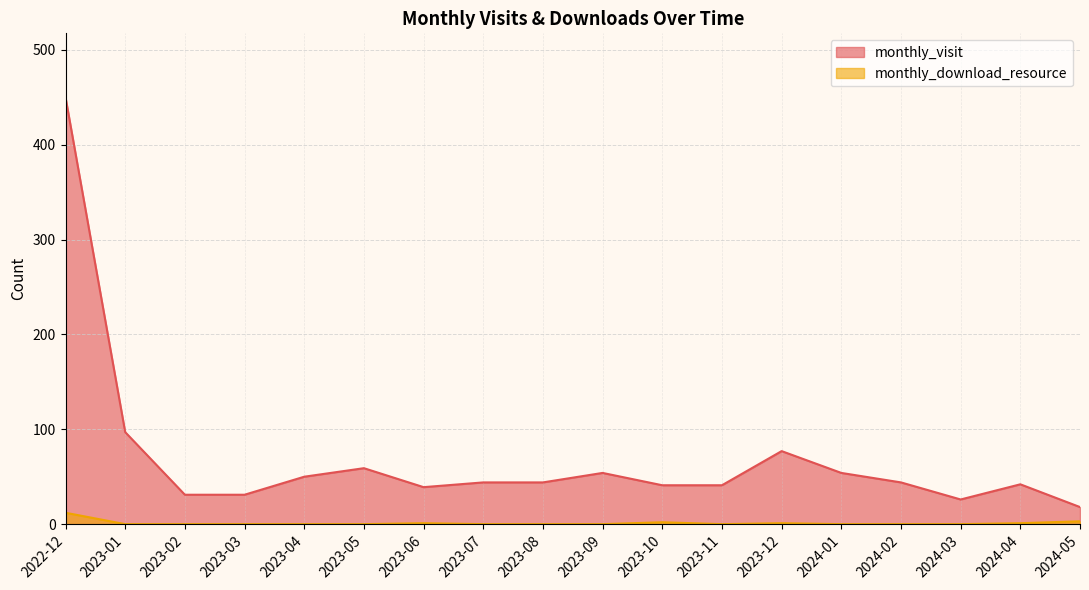

How many lines are shown in the chart?

2